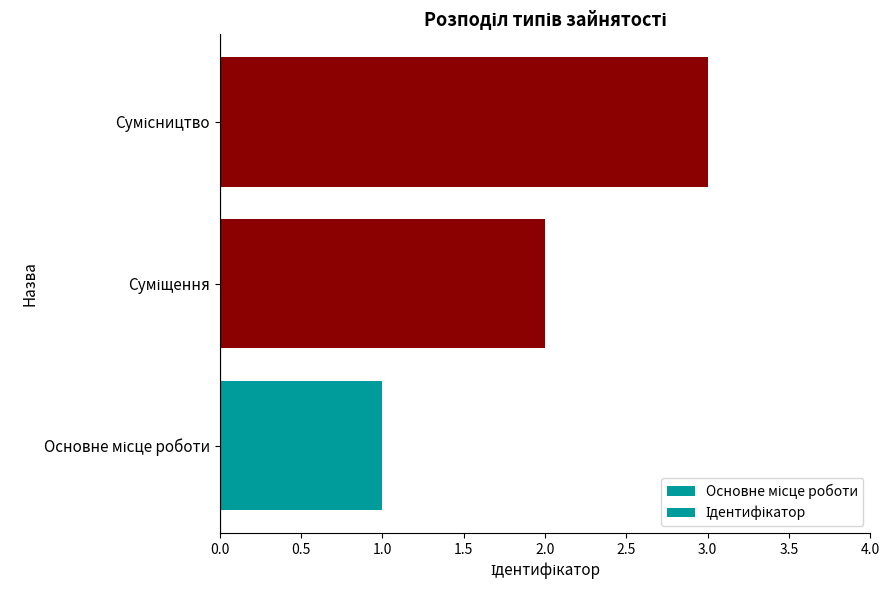

Reading left to right, extract all data points from this chart.

1	2	3